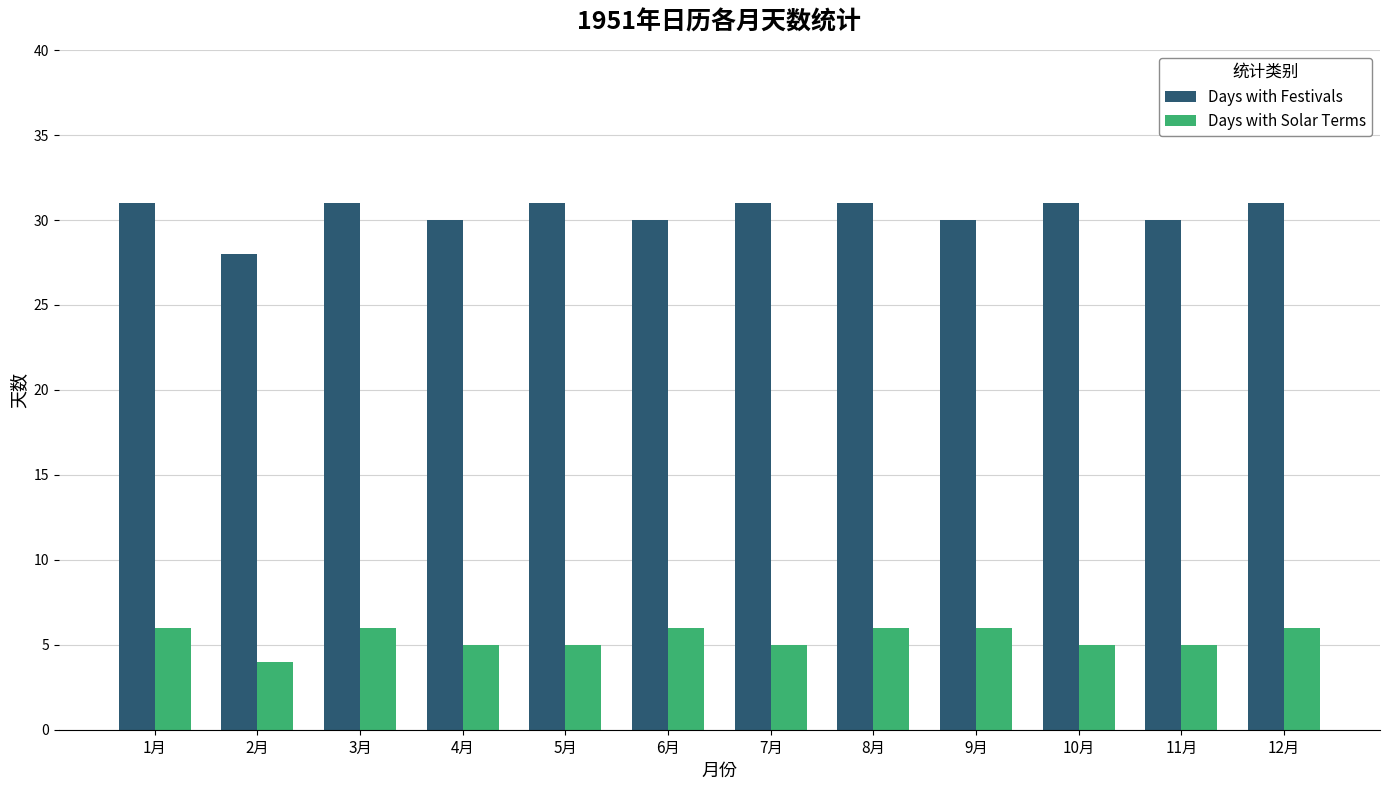

What is the label of the 3rd bar from the left?

3月